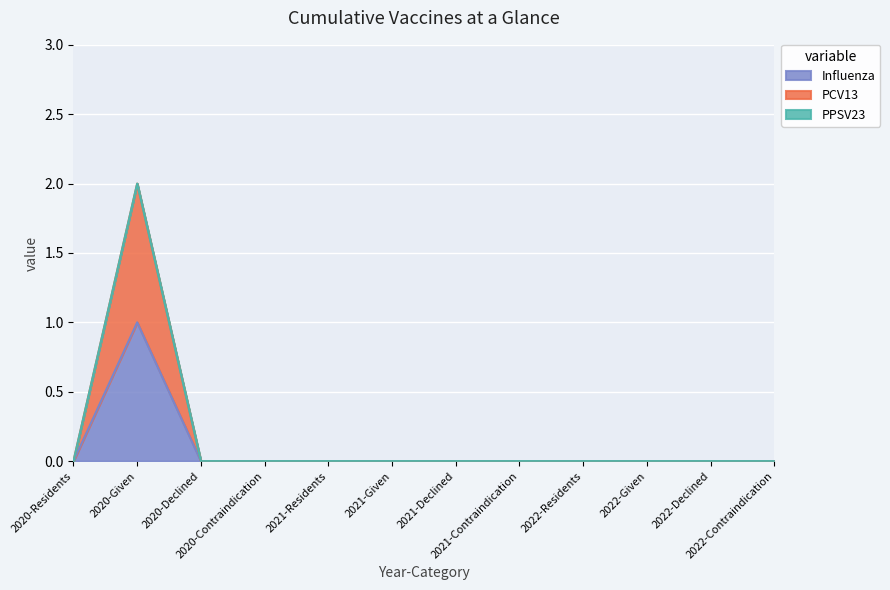

True or false: PCV13 has more than 1 interior local peaks.

False